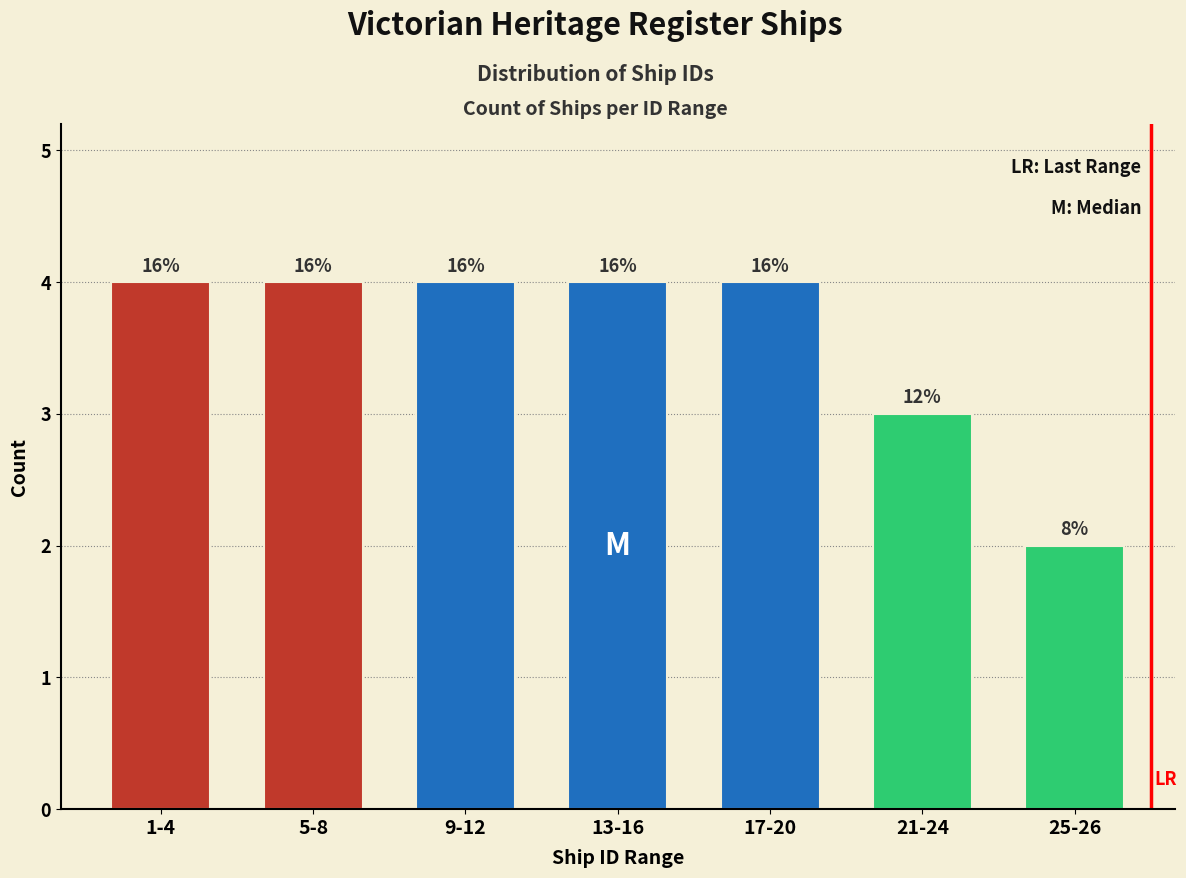

How many bars are there in total?

7